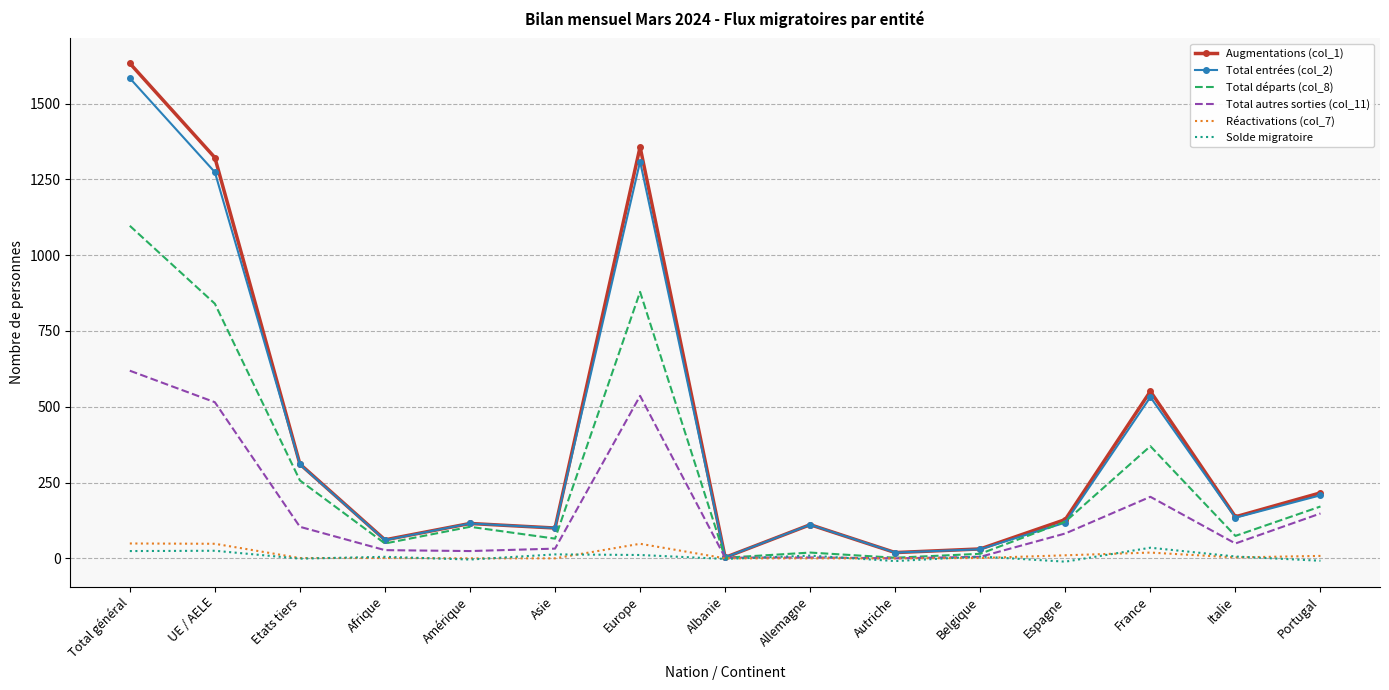

The value of Réactivations (col_7) at Total général is 49. True or false?

True